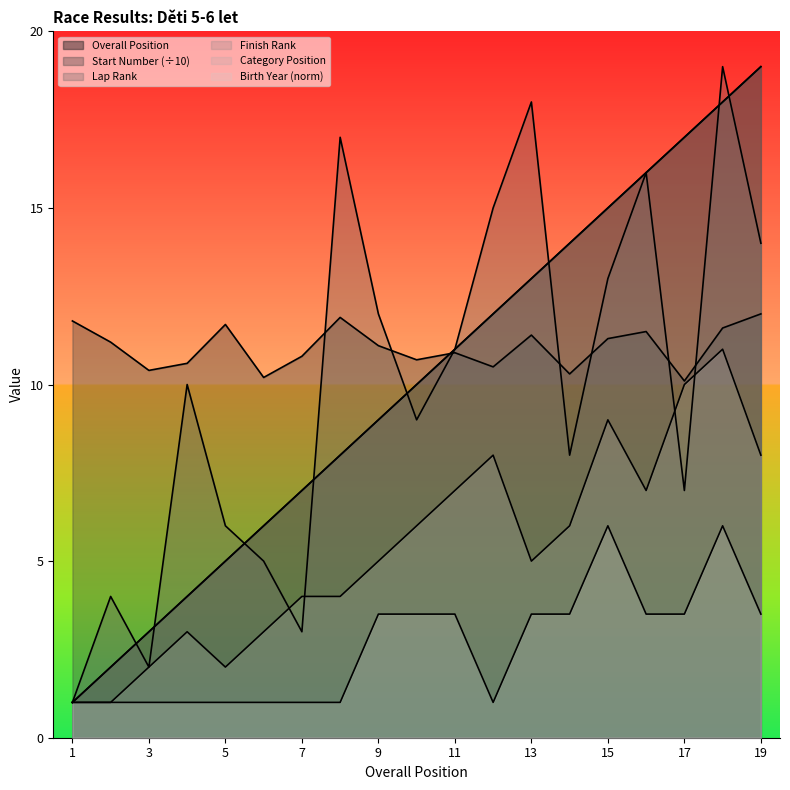

How many data points in Start Number are above 11?

10